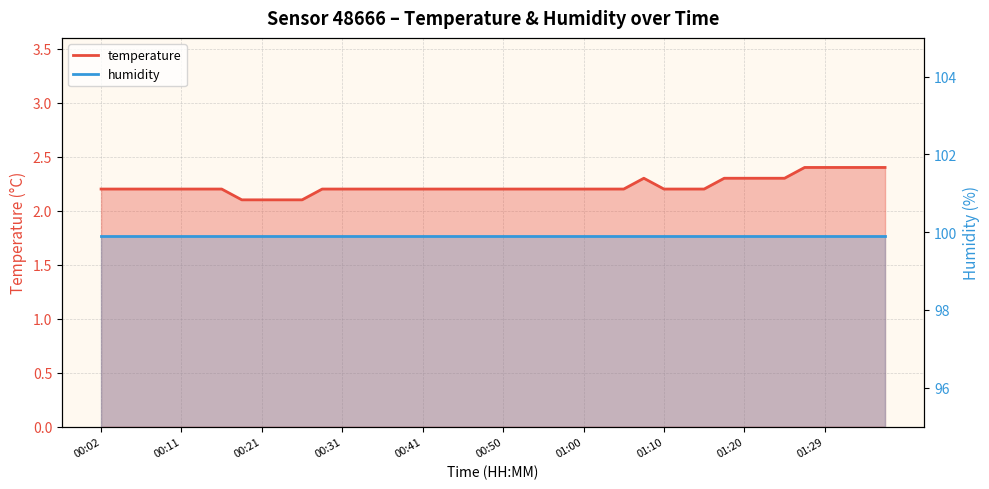

Reading right to left, transcribe all the data shown in this chart.

2.4	2.4	2.4	2.4	2.4	2.3	2.3	2.3	2.3	2.2	2.2	2.2	2.3	2.2	2.2	2.2	2.2	2.2	2.2	2.2	2.2	2.2	2.2	2.2	2.2	2.2	2.2	2.2	2.2	2.1	2.1	2.1	2.1	2.2	2.2	2.2	2.2	2.2	2.2	2.2